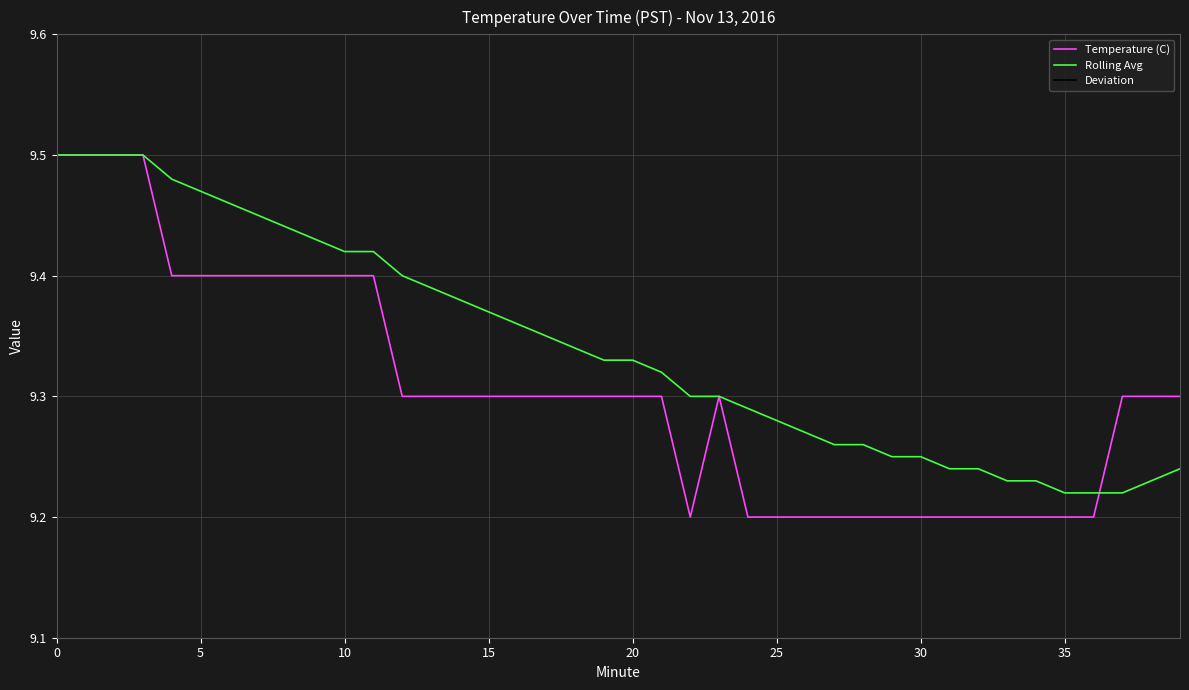

Does the chart display data point markers on the line(s)?

No